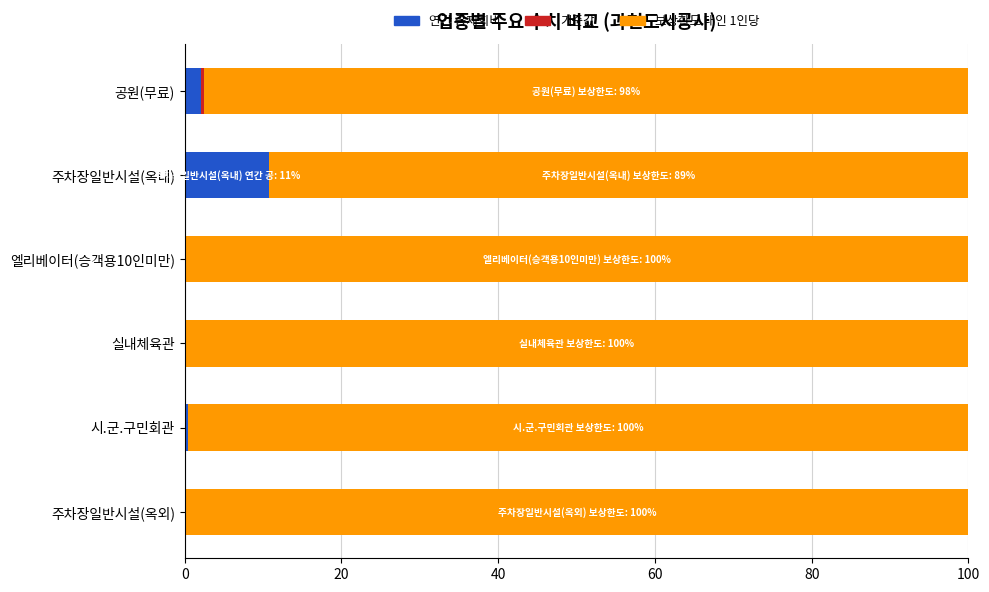

What is the sum of all 연간 공제회비 values?

13.5